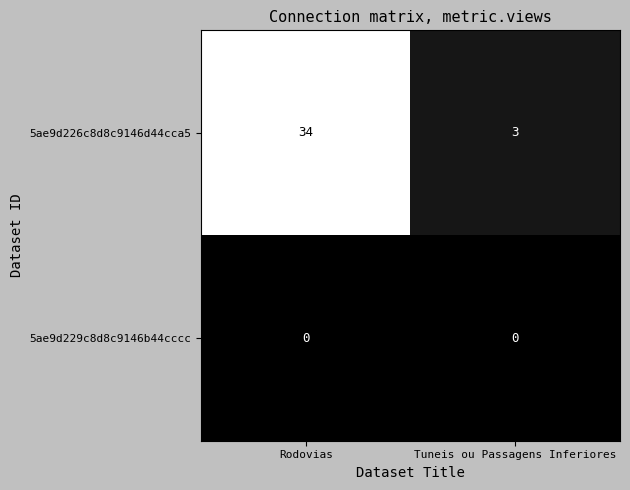

What is the maximum value shown in the chart?

34